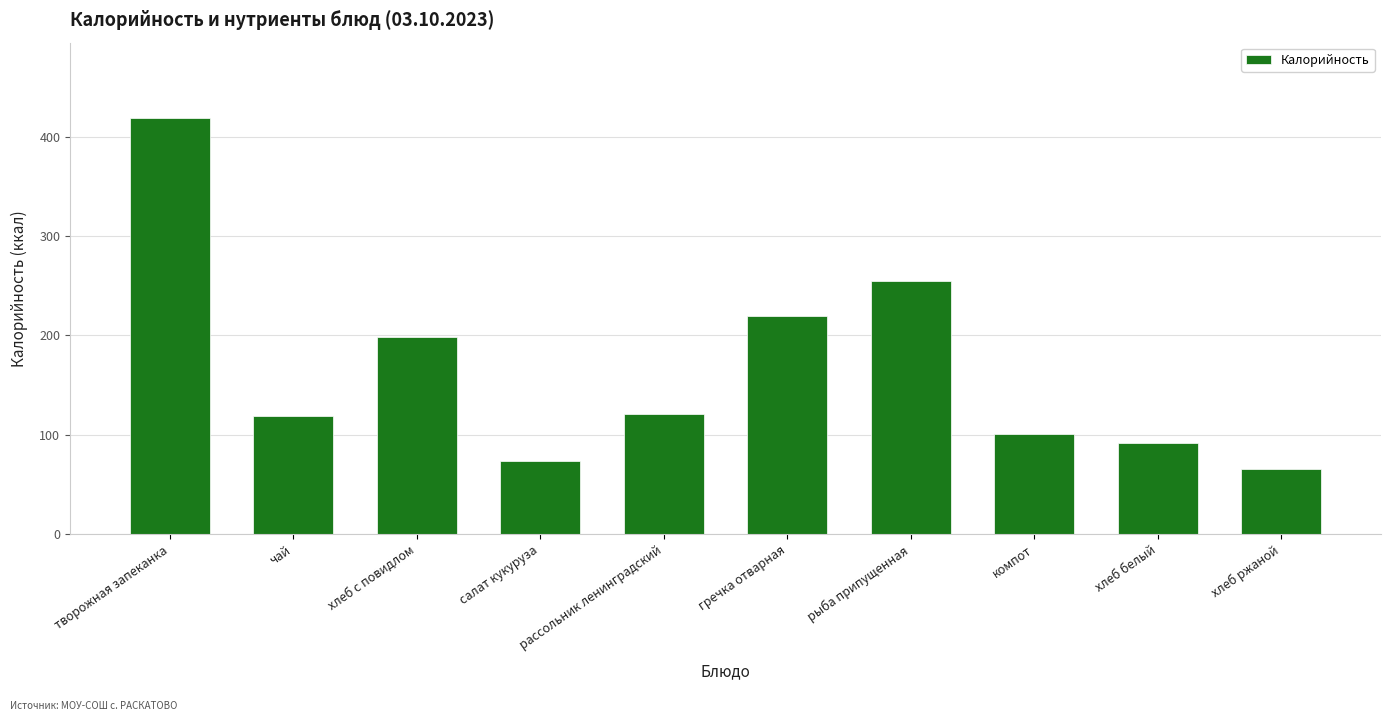

How many bars are there in total?

10